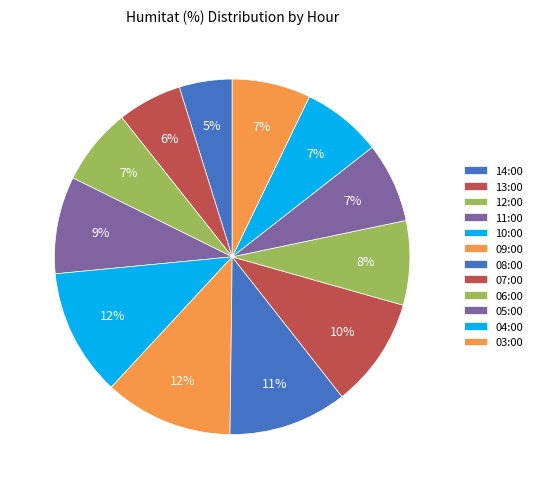

Which slice is the smallest?

14:00